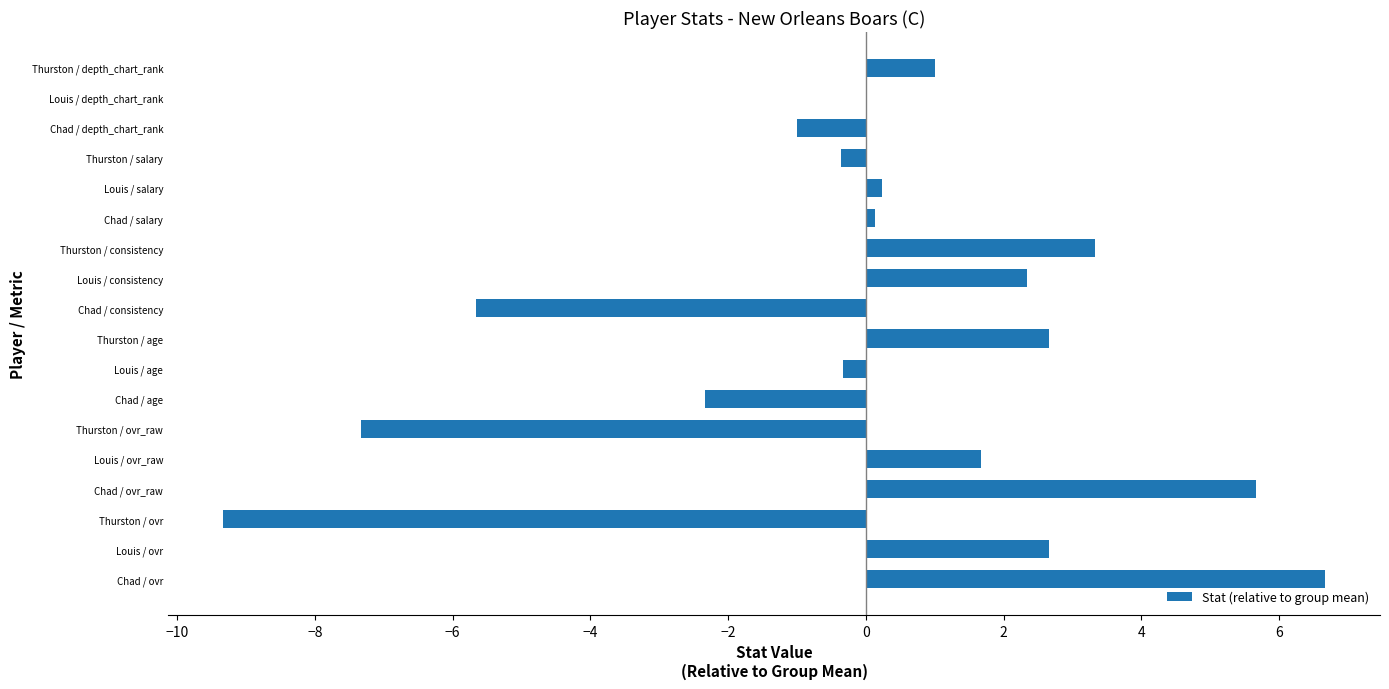

The value at Chad / depth_chart_rank is -1.0. True or false?

True